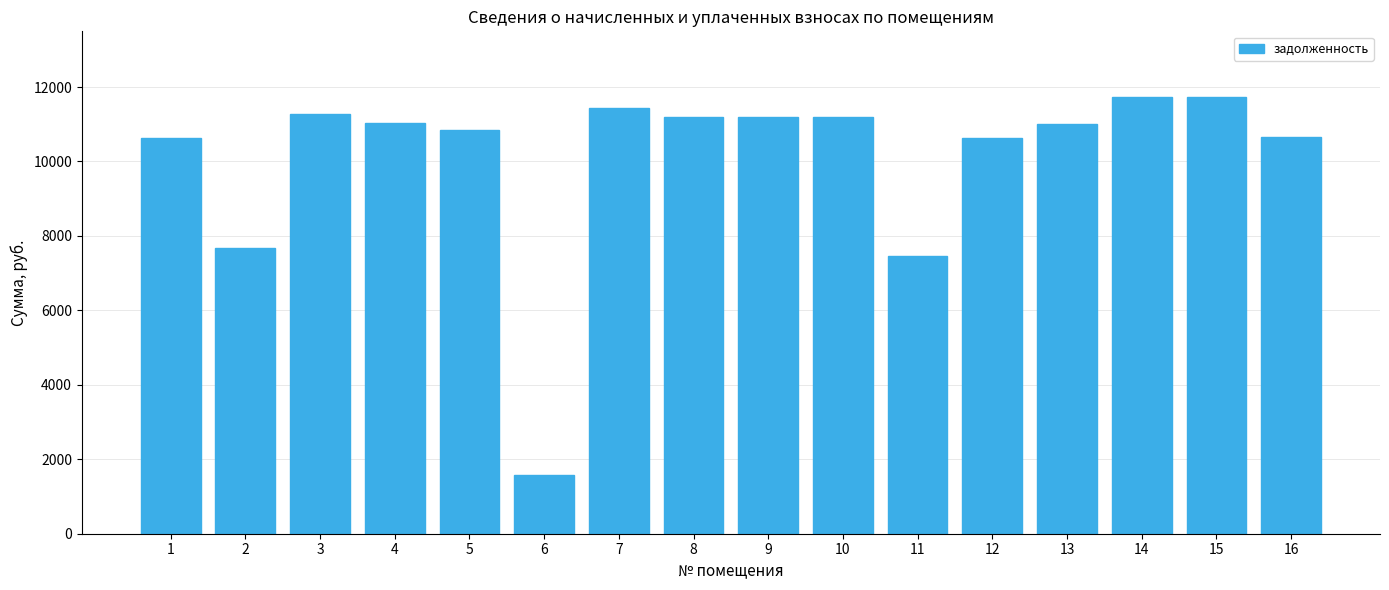

What is the difference between the second highest and minimum values?

10153.6